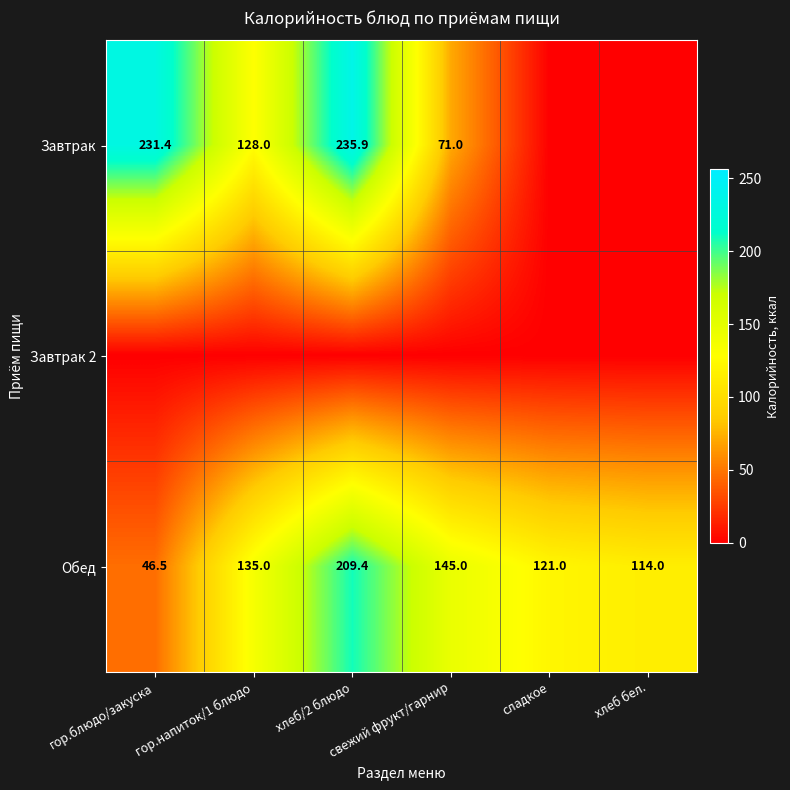

The value of Обед at гор.напиток/1 блюдо is 30.5. True or false?

False